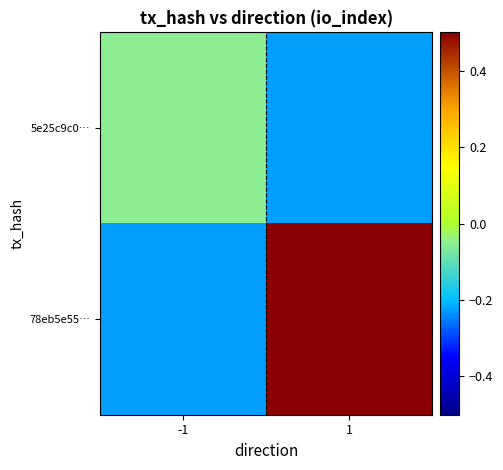

Reading left to right, list all the values displayed in this chart.

5e25c9c0…: -1=-0.1	1=-0.2
78eb5e55…: -1=-0.2	1=0.5